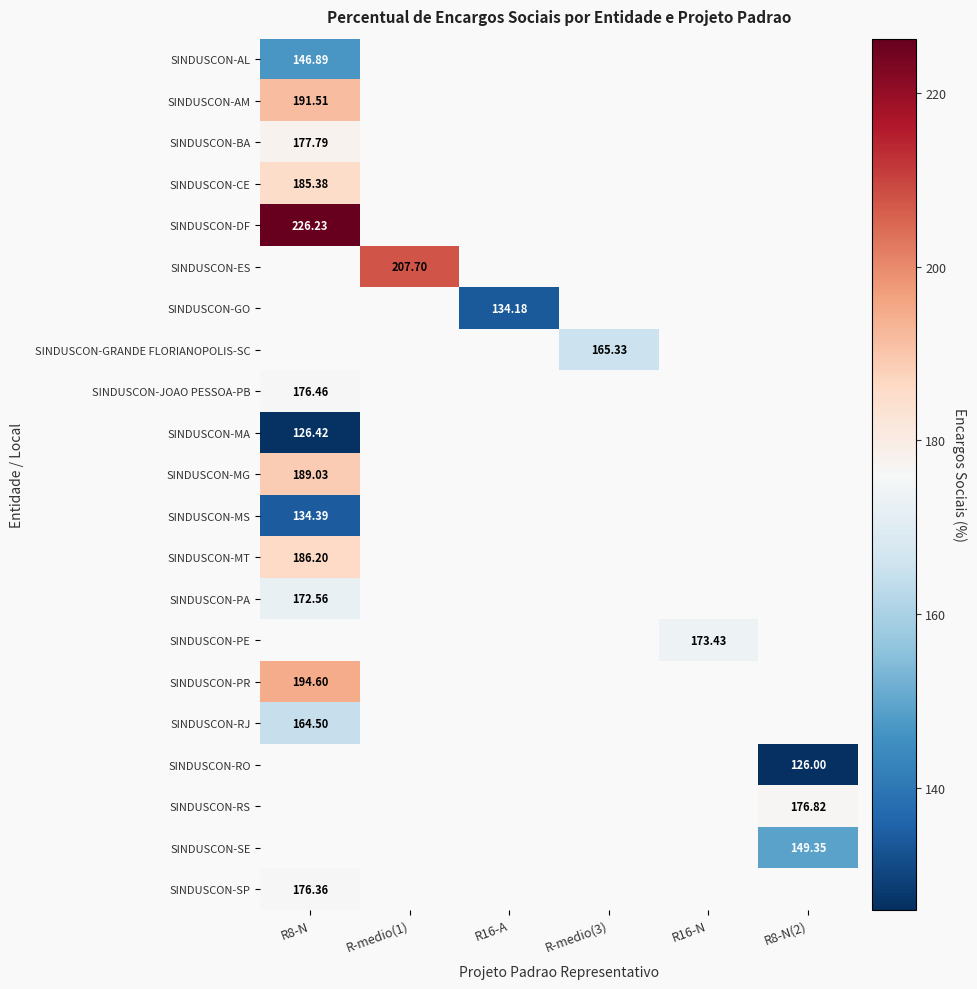

How many categories are shown in the chart?

6